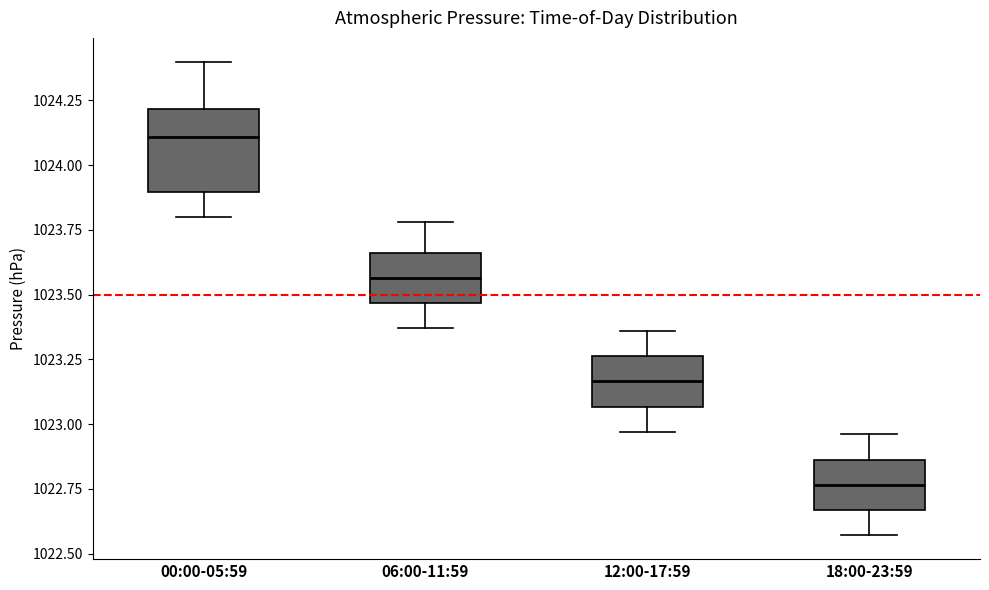

Where is the upper edge of the box for 00:00-05:59 on the y-axis? The values are not printed on the chart, so give them approximately, as read against the axis.

1024.20